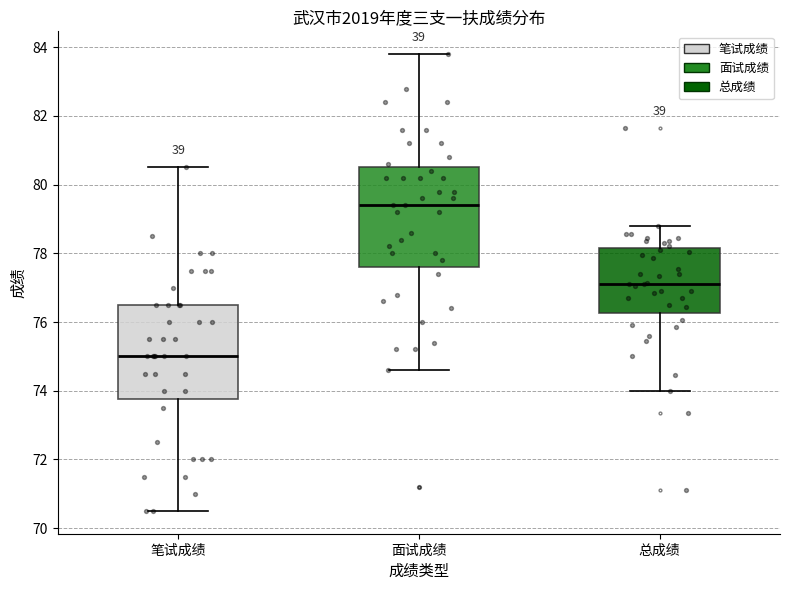

Reading left to right, read every box against the y-axis: the position of its median line, the range the box covers, and the ends of its whiskers. The values are not printed on the chart, so give them approximately, as read against the axis.

笔试成绩: median 75.0, box 73.8 to 76.6, whiskers 70.6 to 80.6
面试成绩: median 79.4, box 77.6 to 80.6, whiskers 74.6 to 83.8
总成绩: median 77.2, box 76.2 to 78.2, whiskers 74.0 to 78.8